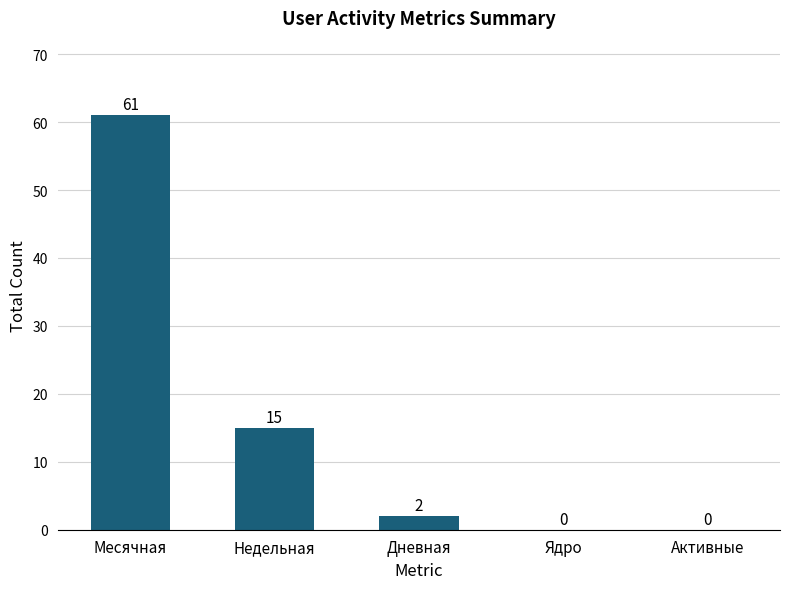

Which label corresponds to the largest value in the chart?

Месячная